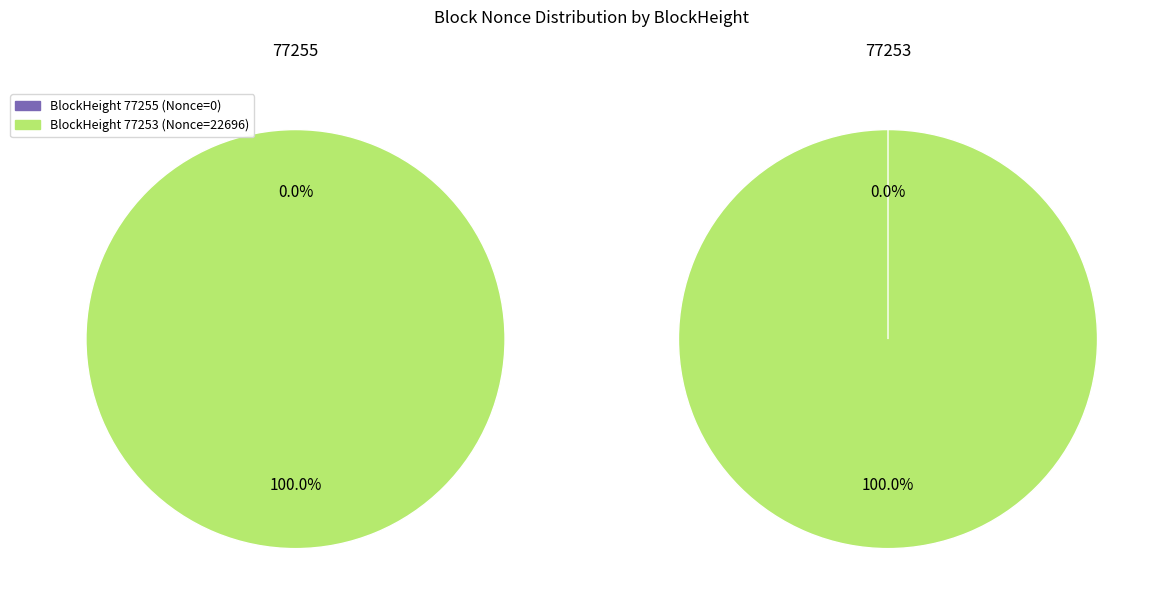

To the nearest percent, what is the difference between the largest and smallest slice percentages?

100%